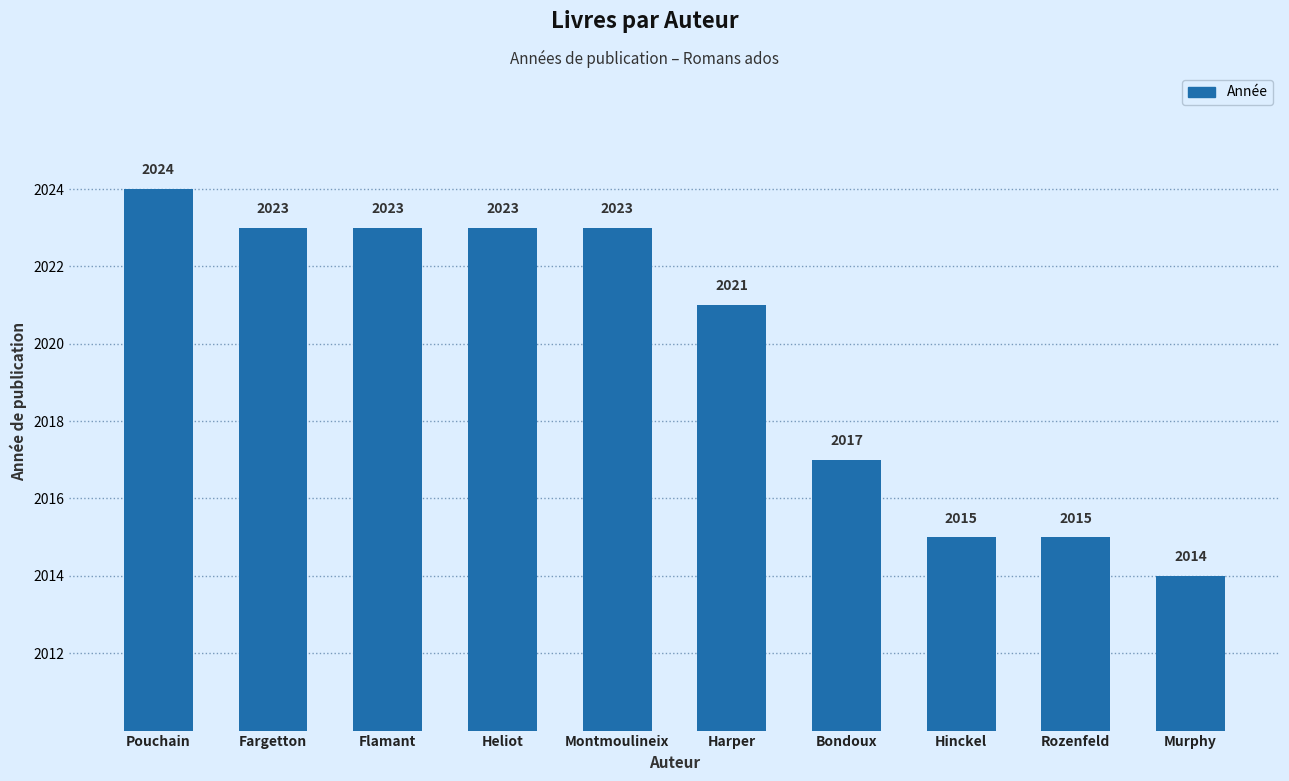

What is the difference between the values at Flamant and Hinckel?

8